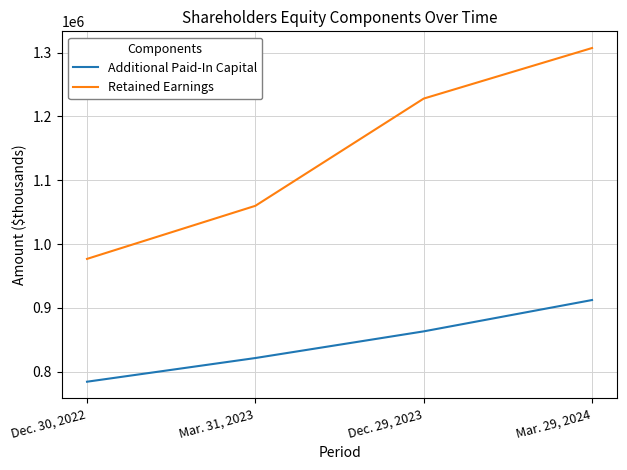

Count the number of categories in the chart.

4